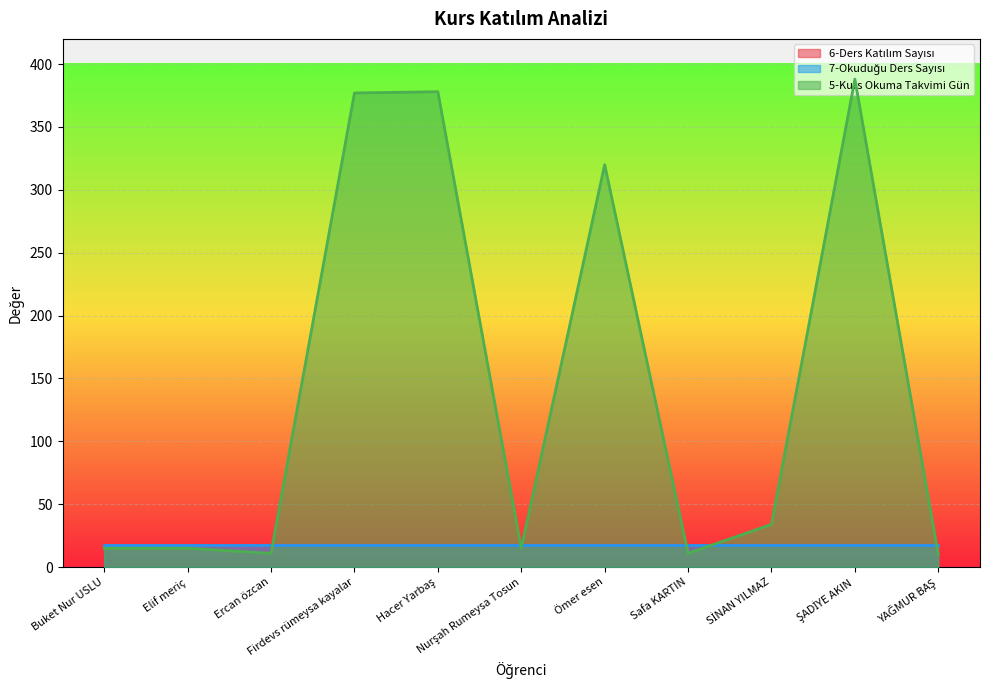

The value of 6-Ders Katılım Sayısı at Firdevs rümeysa kayalar is 18. True or false?

True